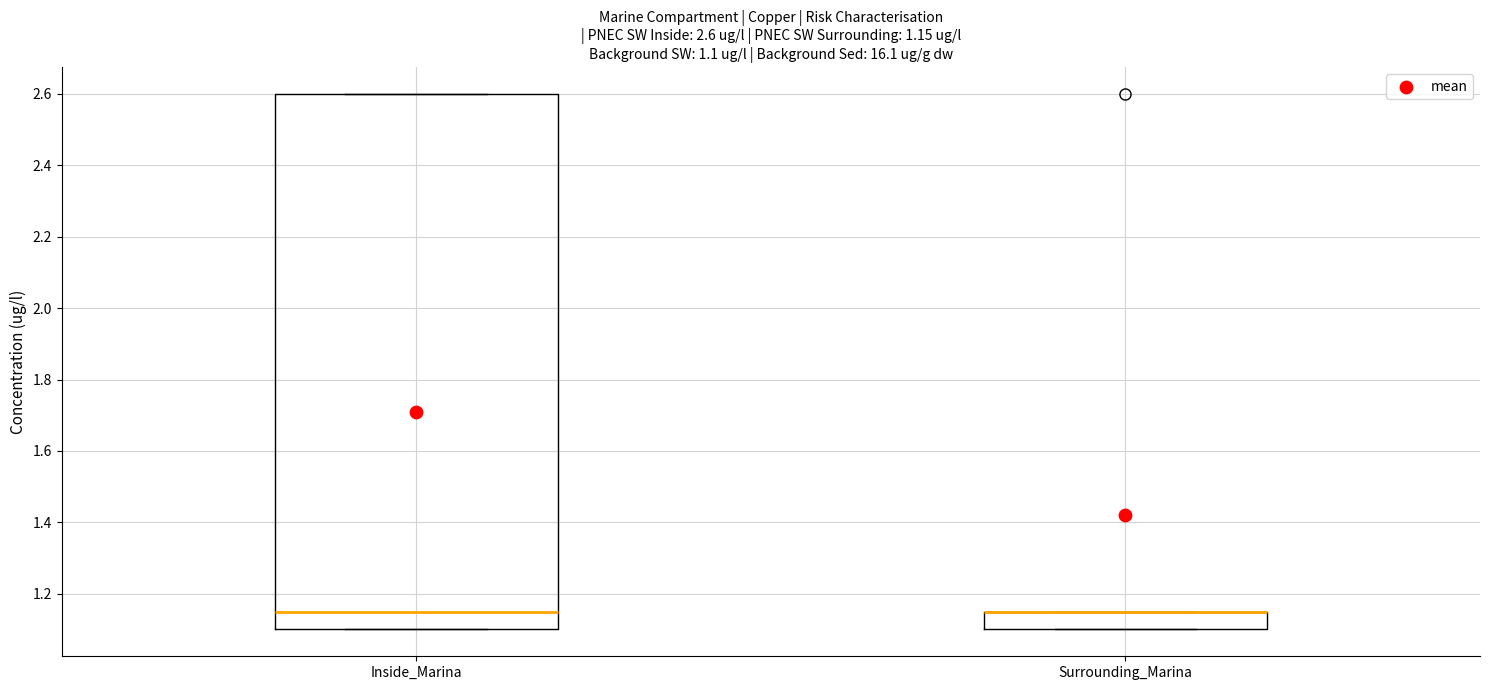

Comparing the boxes themselves (not the whiskers), which one is the tallest?

Inside_Marina